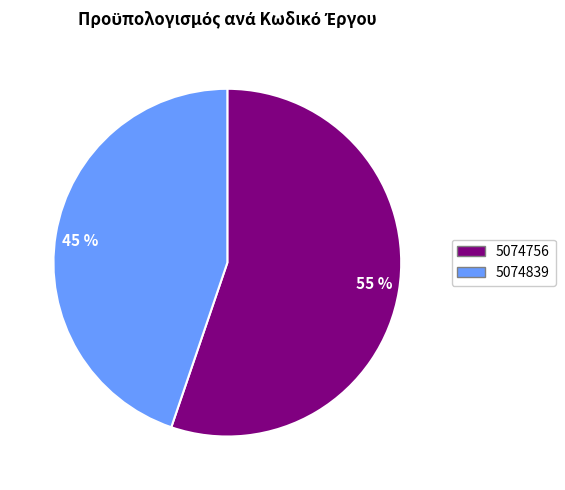

How many slices are in this pie chart?

2